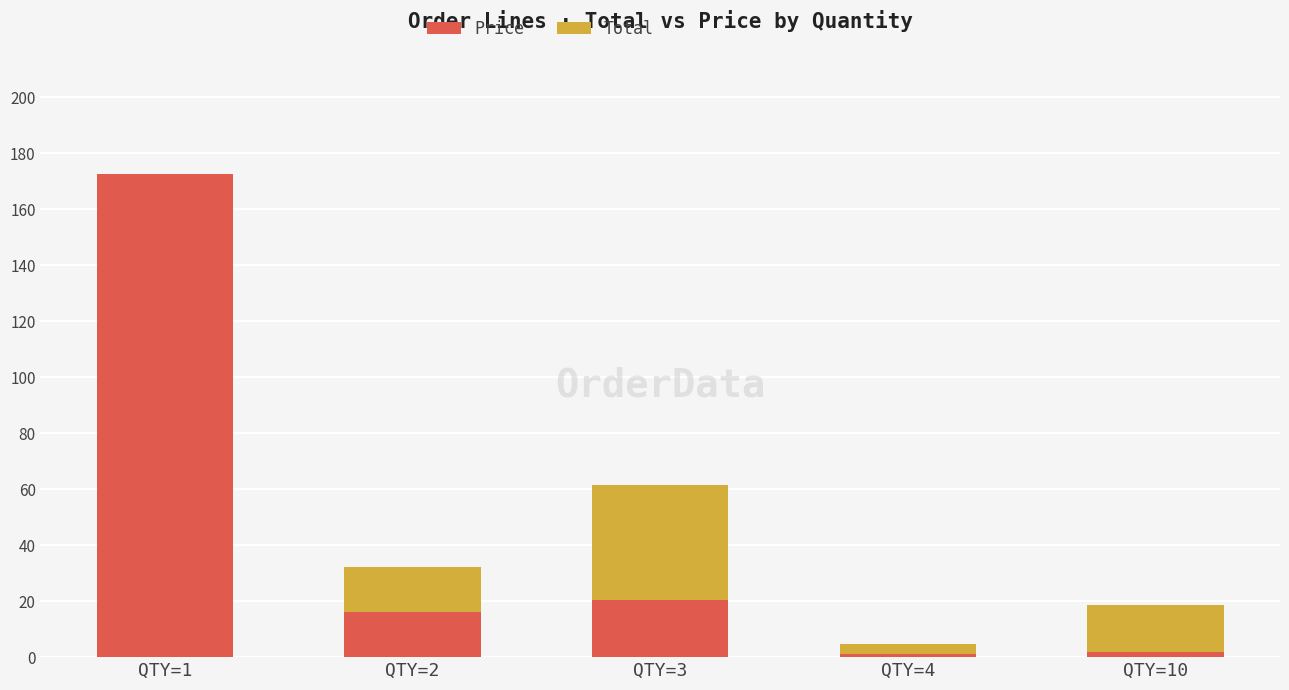

Is it true that Price equals 7.5 at QTY=3?

False